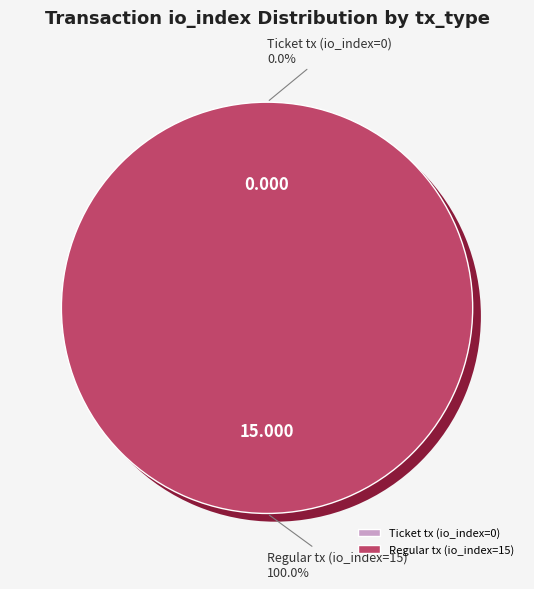

Do Ticket tx (io_index=0) and Regular tx (io_index=15) together represent more than half of the pie?

Yes